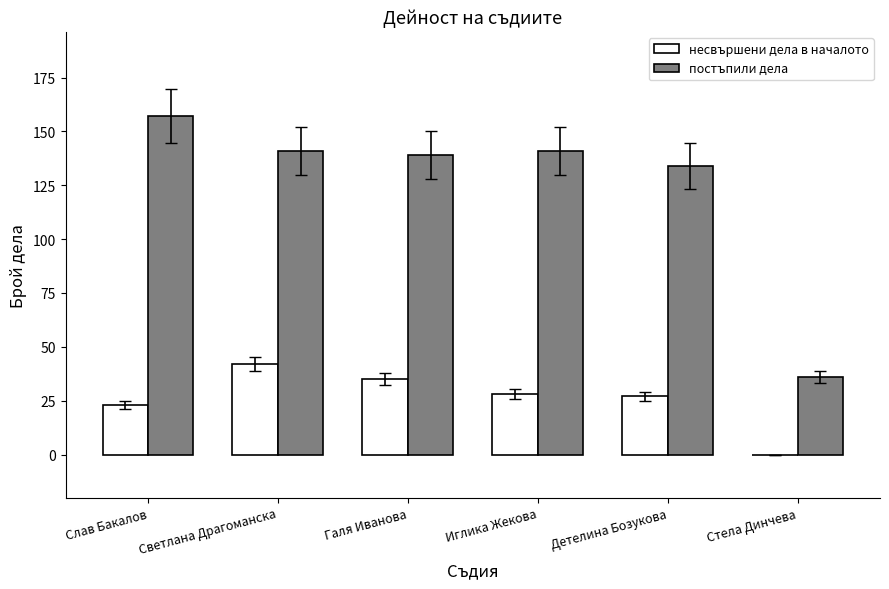

What is the greatest value displayed?

157